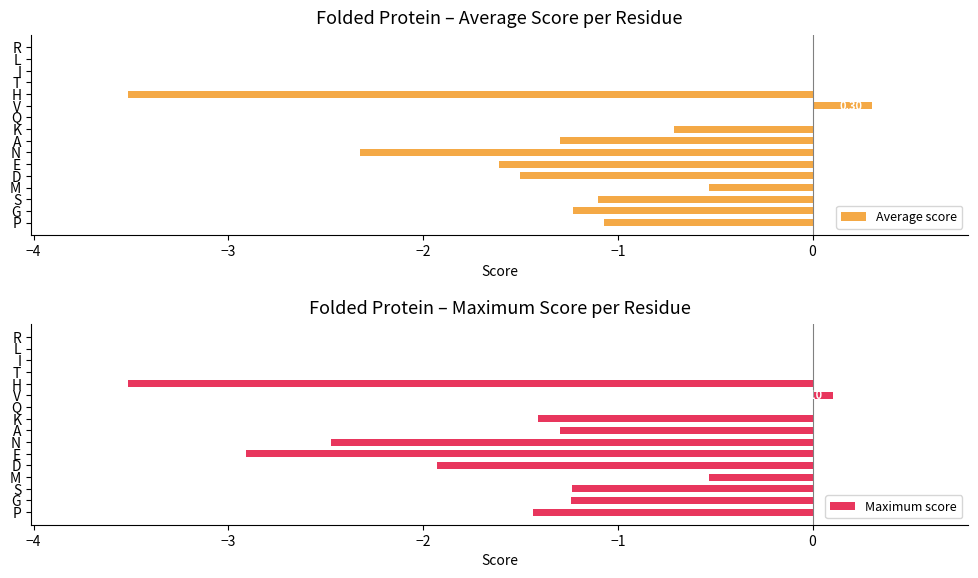

How many values in the Maximum score series exceed -1?

7